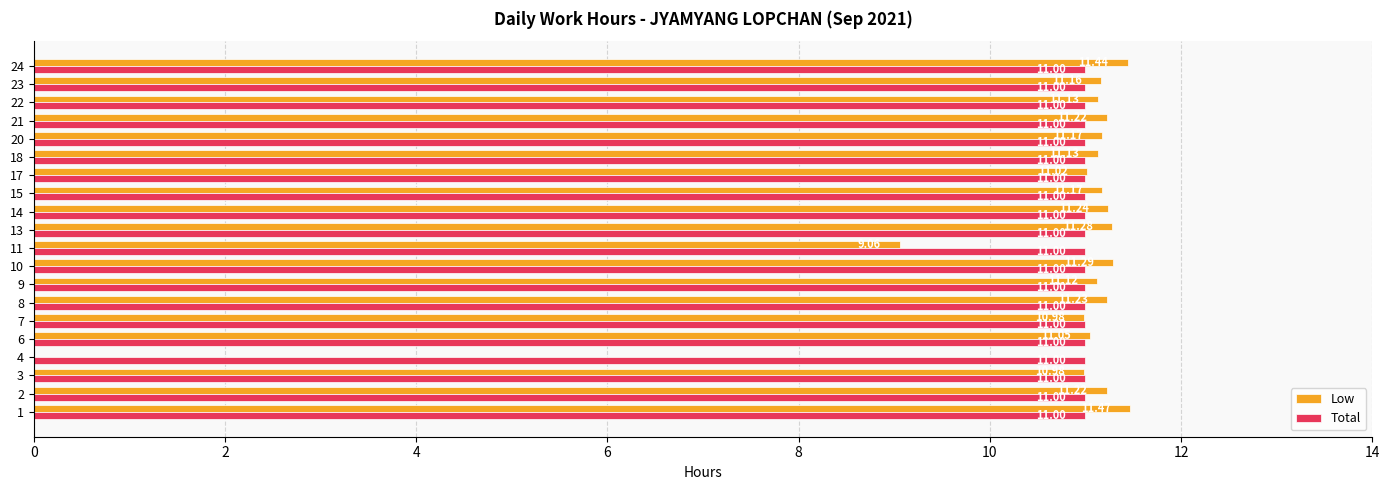

What is the total value across all series at 10?

22.3